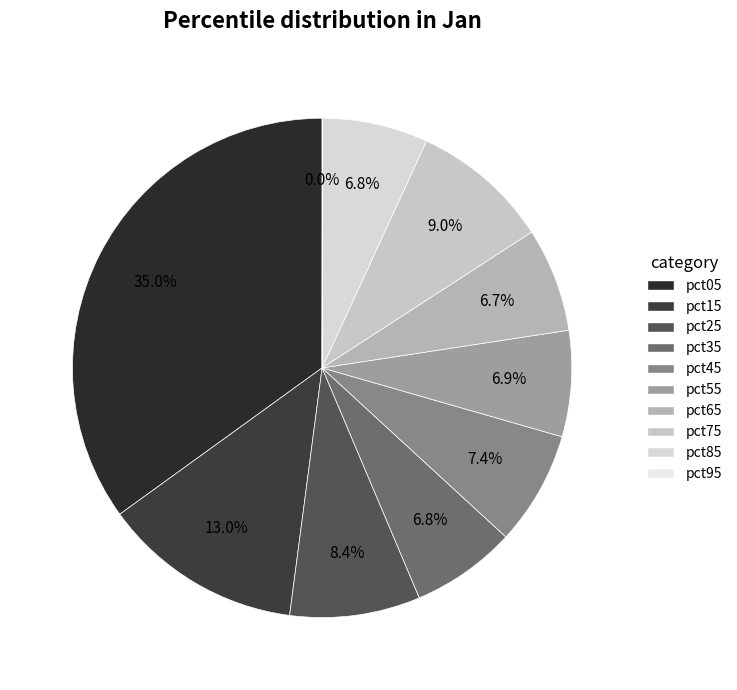

To the nearest percent, what portion does pct35 represent?

7%